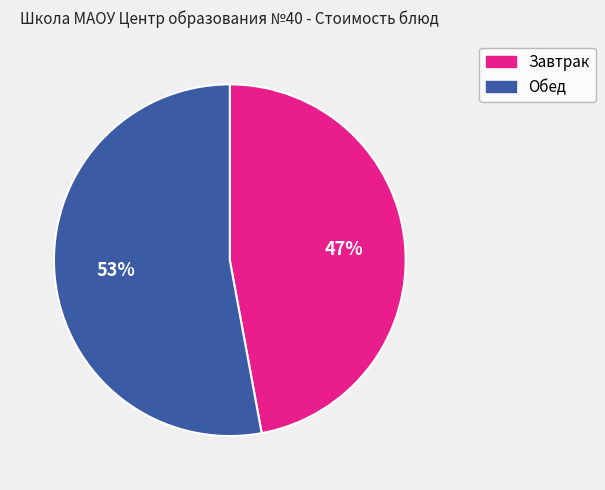

Is there a majority slice in this chart?

Yes